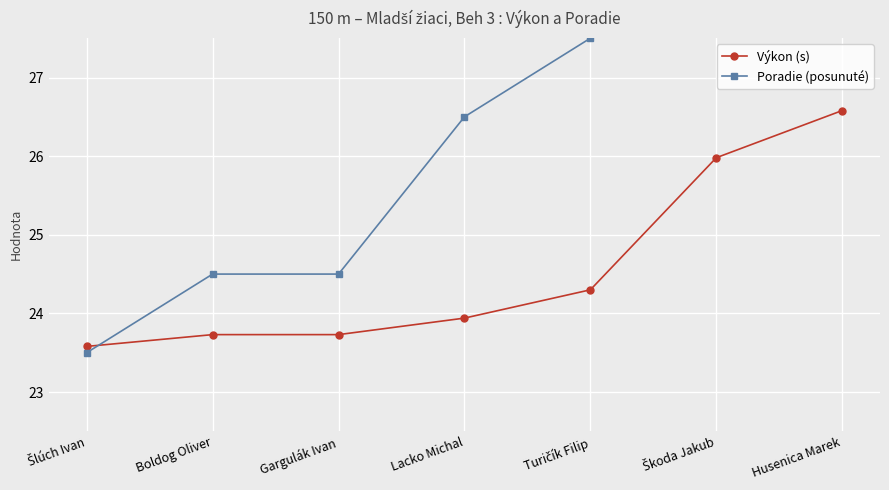

Where does the Poradie (posunuté) series first go above 26?

Lacko Michal